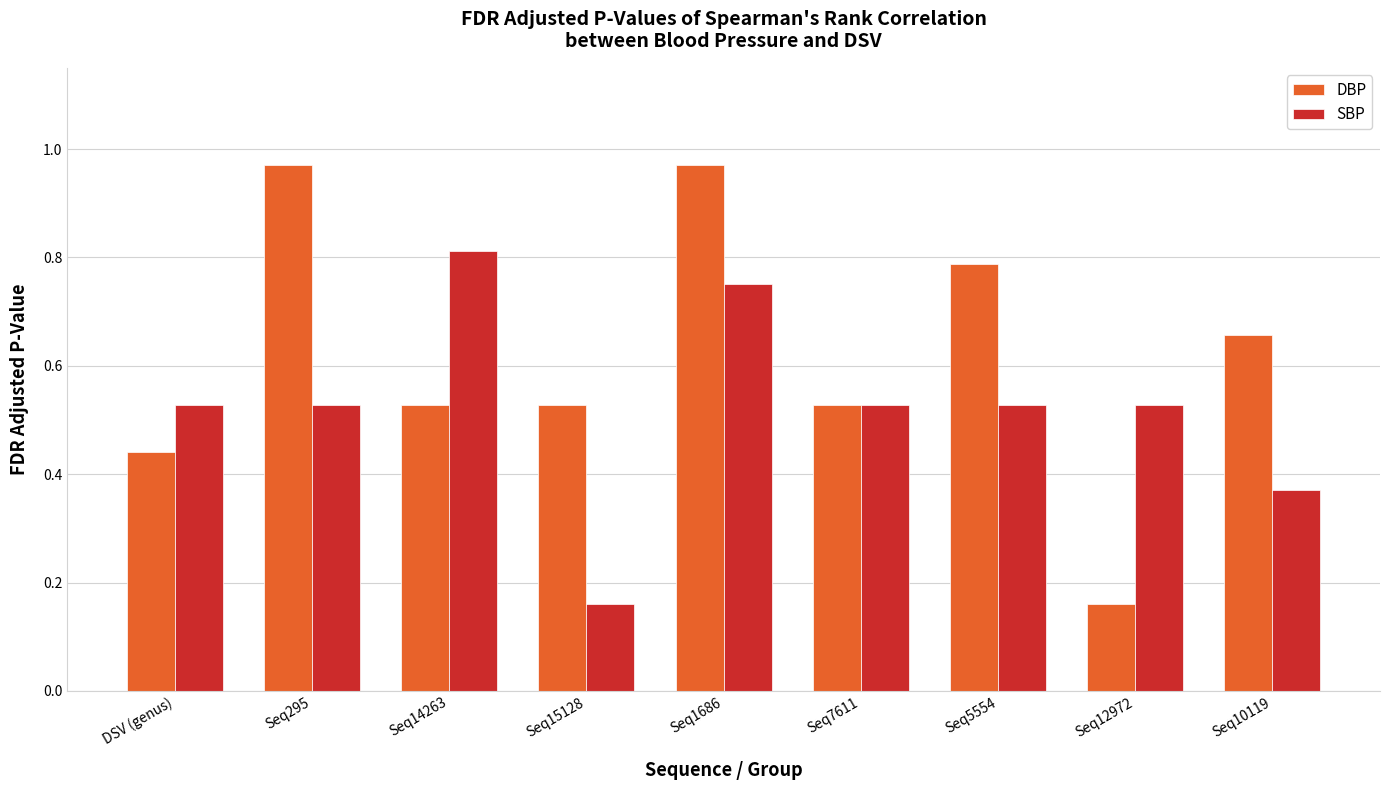

At how many categories does at least one series exceed 0?

9